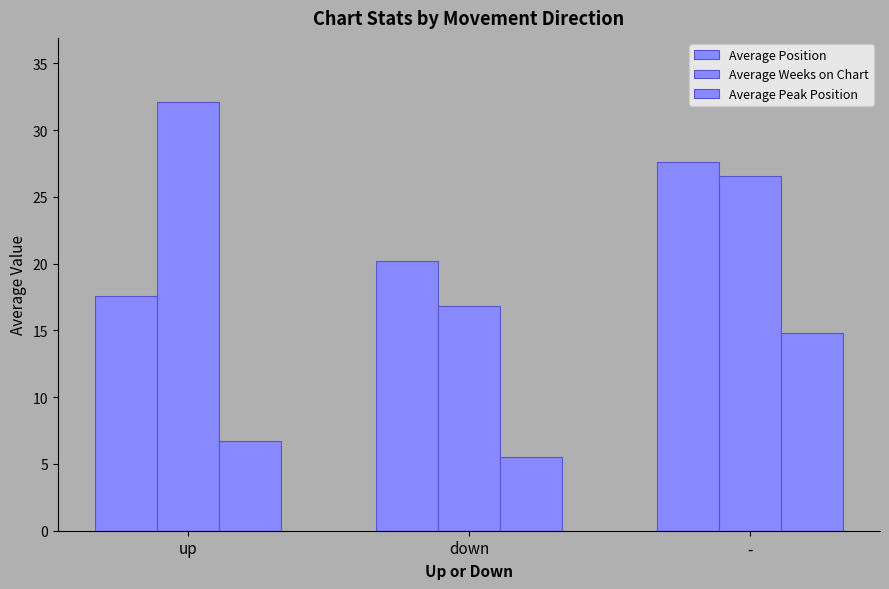

What is the maximum value for Average Peak Position?

14.8